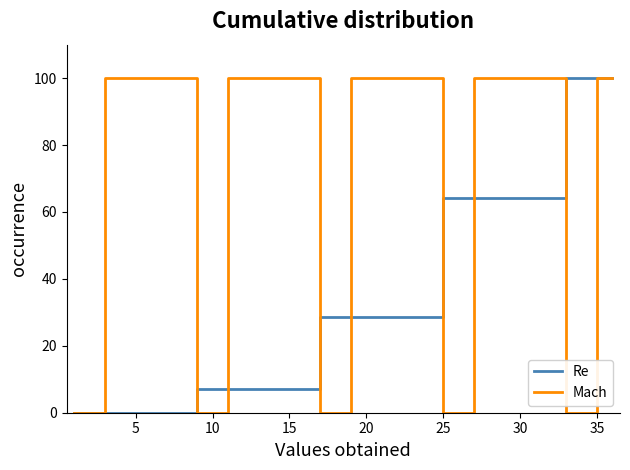

List the series in order of their overall mean, highest first.

Mach, Re